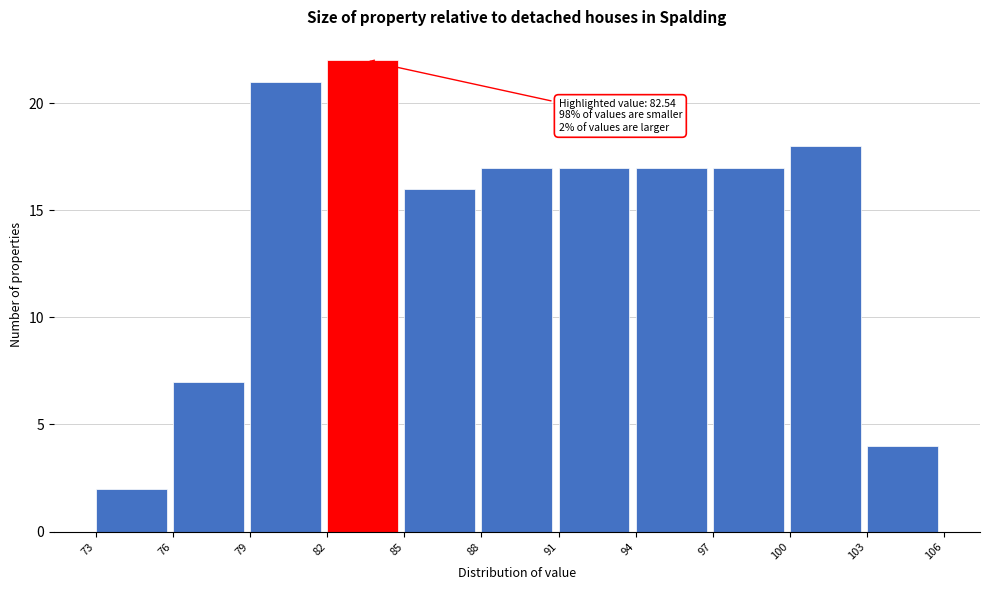

Over which range of the x-axis is the bar tallest?

82 to 85